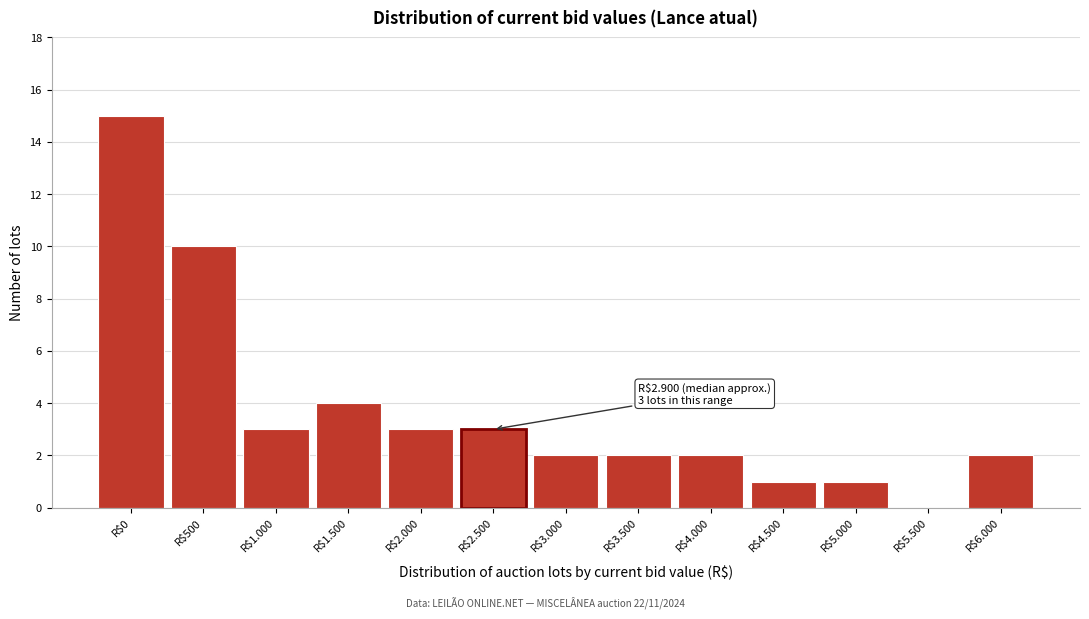

What is the maximum value shown in the chart?

15